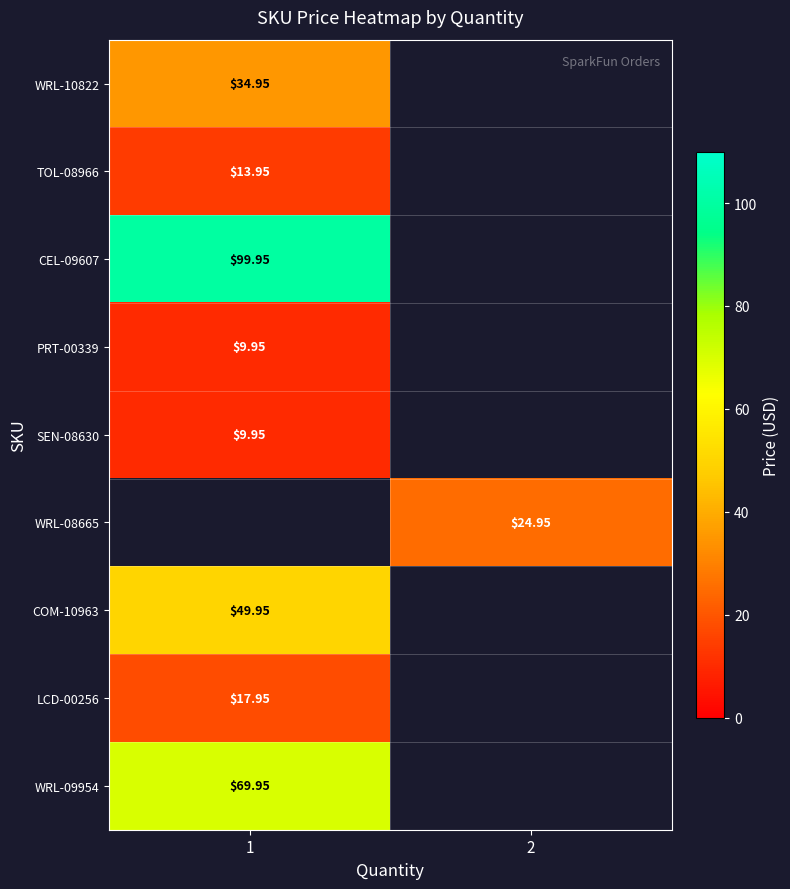

How many values in LCD-00256 are above zero?

1